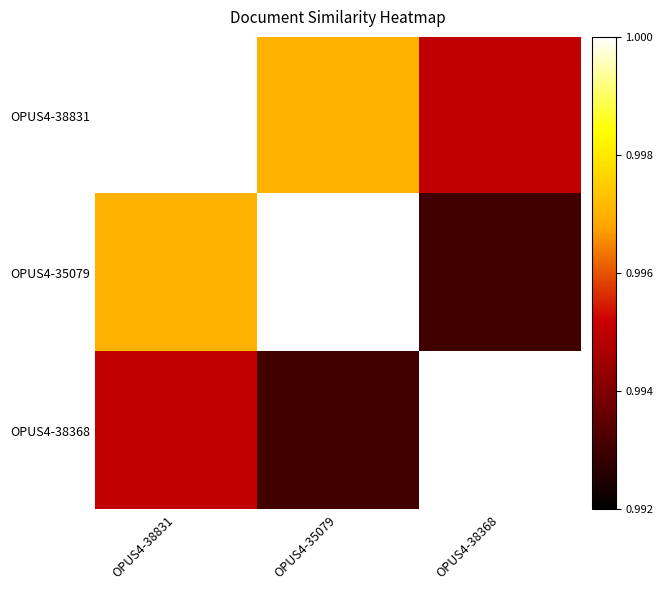

At which category is the sum across all series the highest?

OPUS4-38831